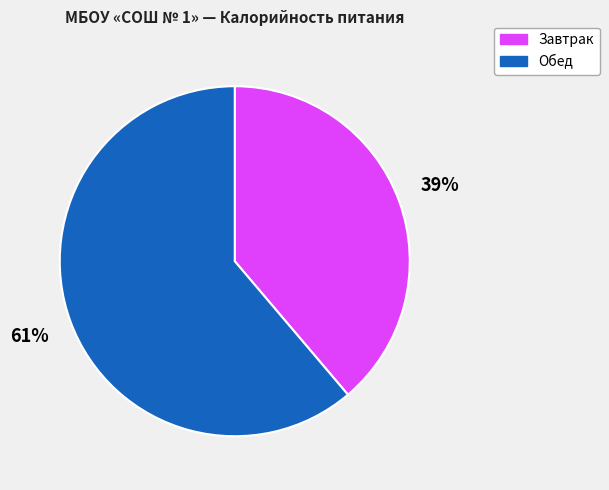

Rank the categories by value from lowest to highest.

Завтрак, Обед